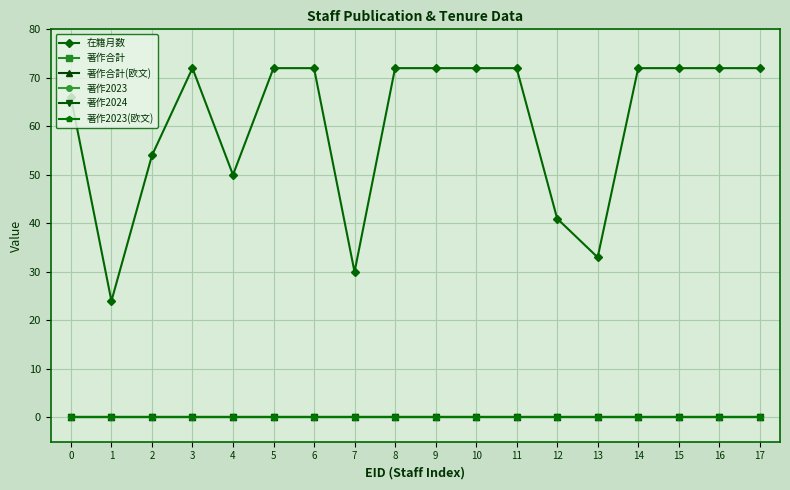

Does the chart have visible grid lines?

Yes